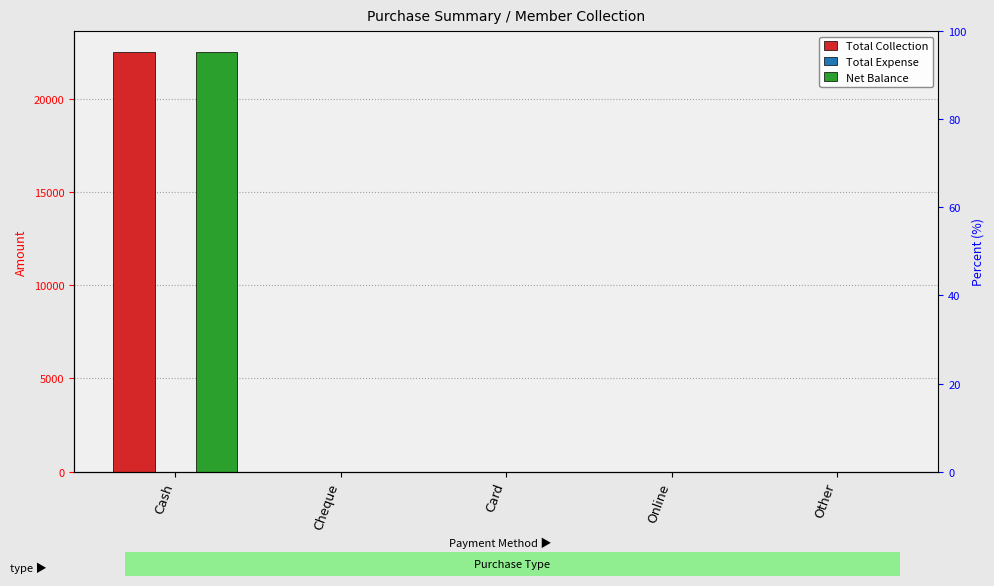

Does the chart contain any negative values?

No